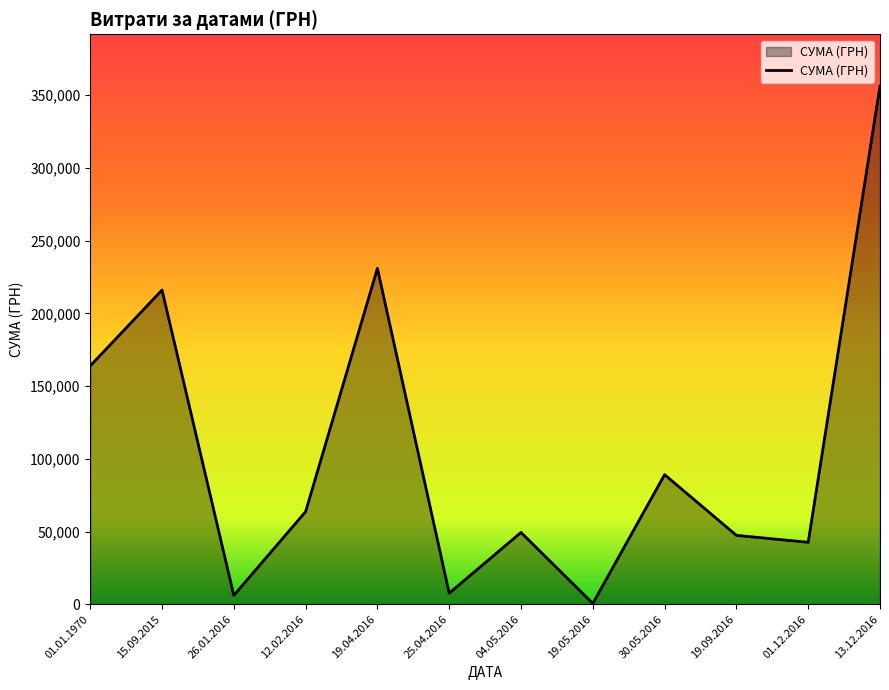

What is the minimum value shown in the chart?

528.0